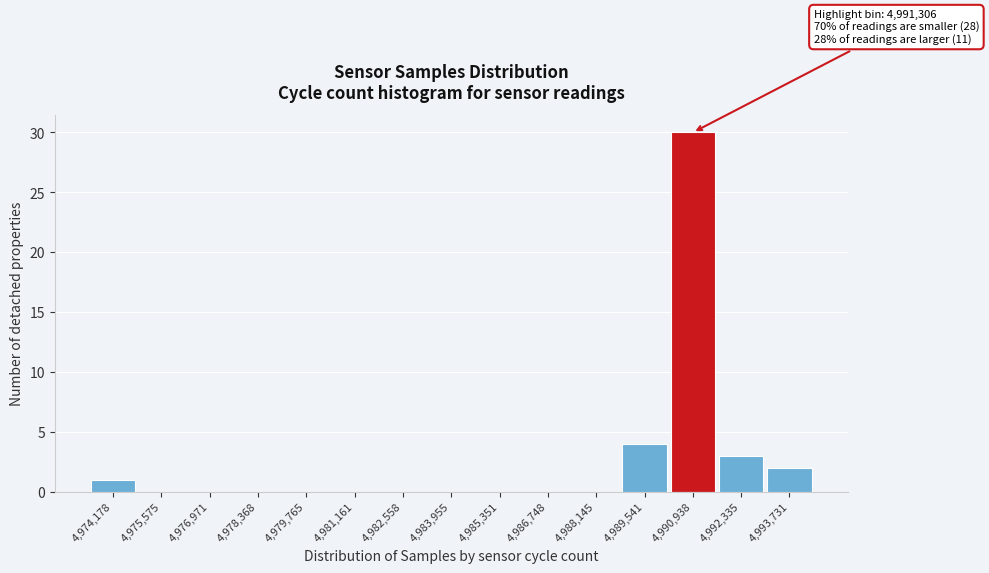

Over which range of the x-axis is the bar tallest?

4990200 to 4991600